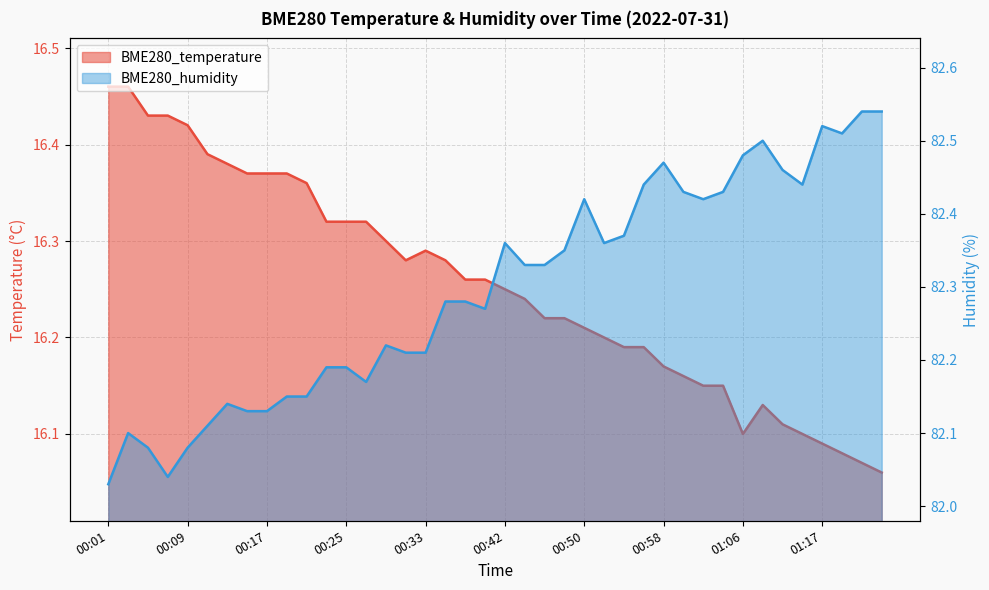

What is the difference between the BME280_humidity values at 00:48 and 00:01?

0.3